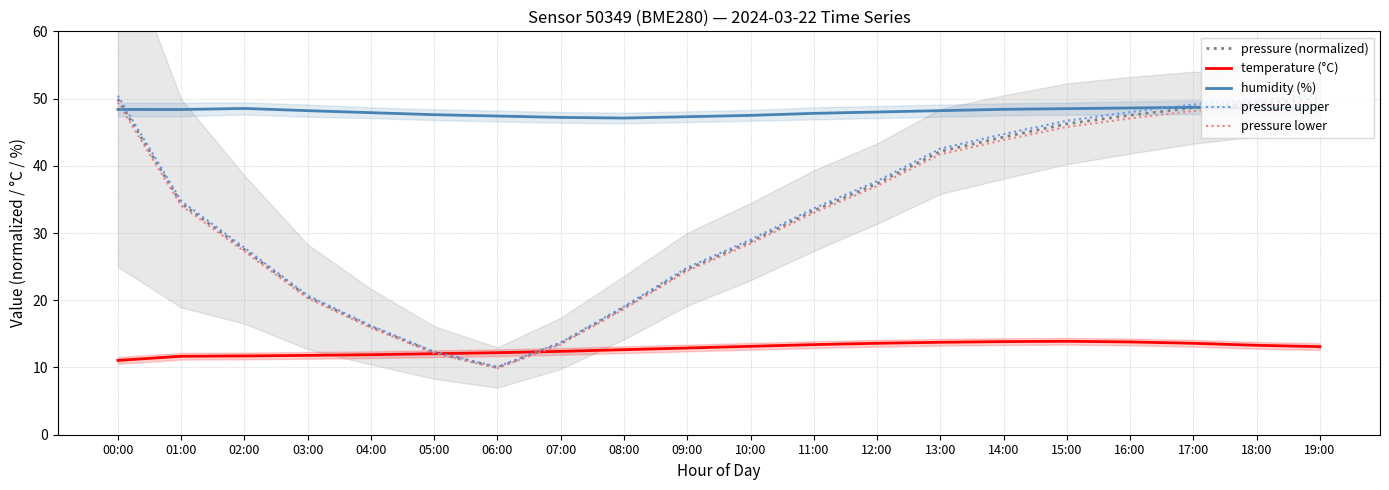

Is it true that pressure upper equals 14.7 at 02:00?

False